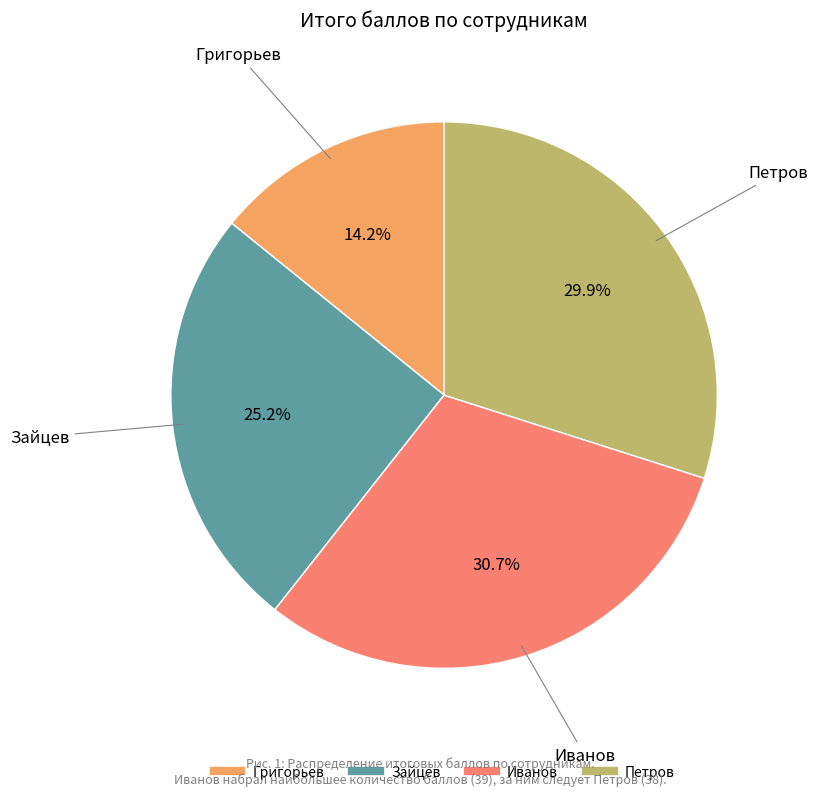

What percentage is NOT represented by Зайцев?

74.8%